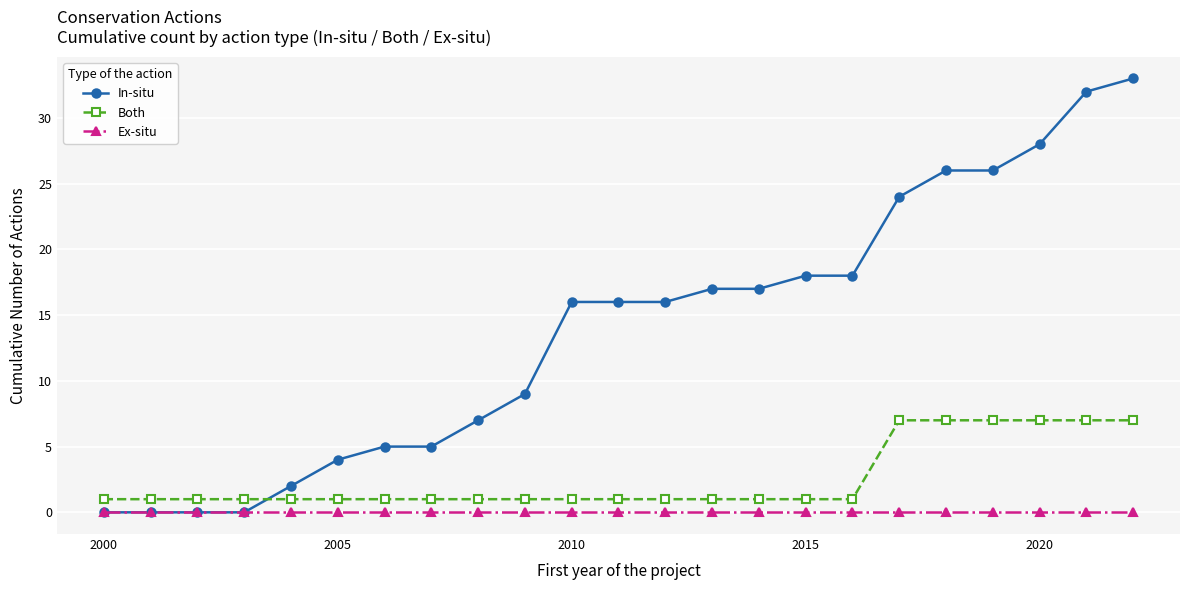

What is the value of the In-situ point at the 11th from the left?

16